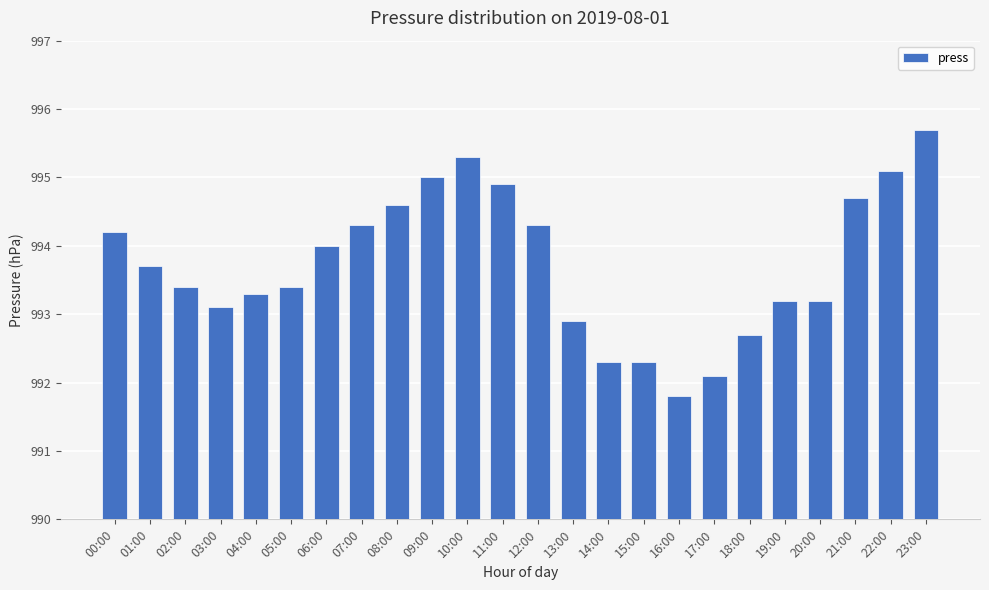

What is the sum of the values at 07:00 and 17:00?

1986.4